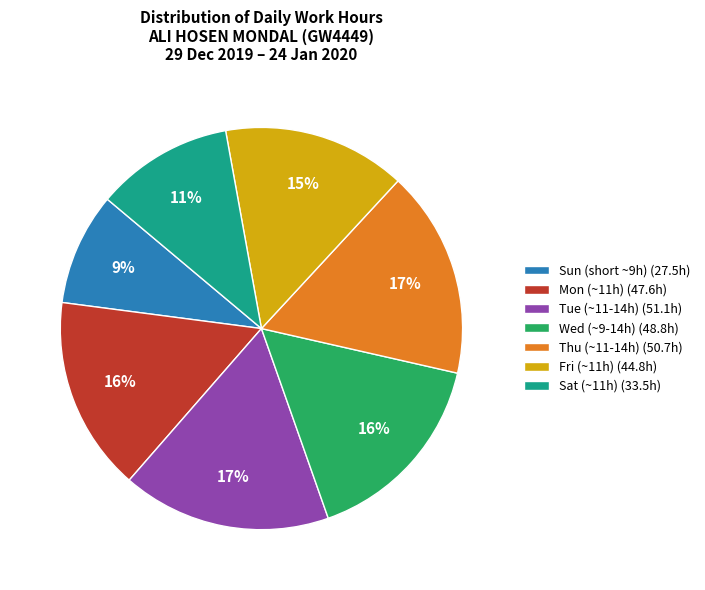

Count the number of slices in the pie.

7